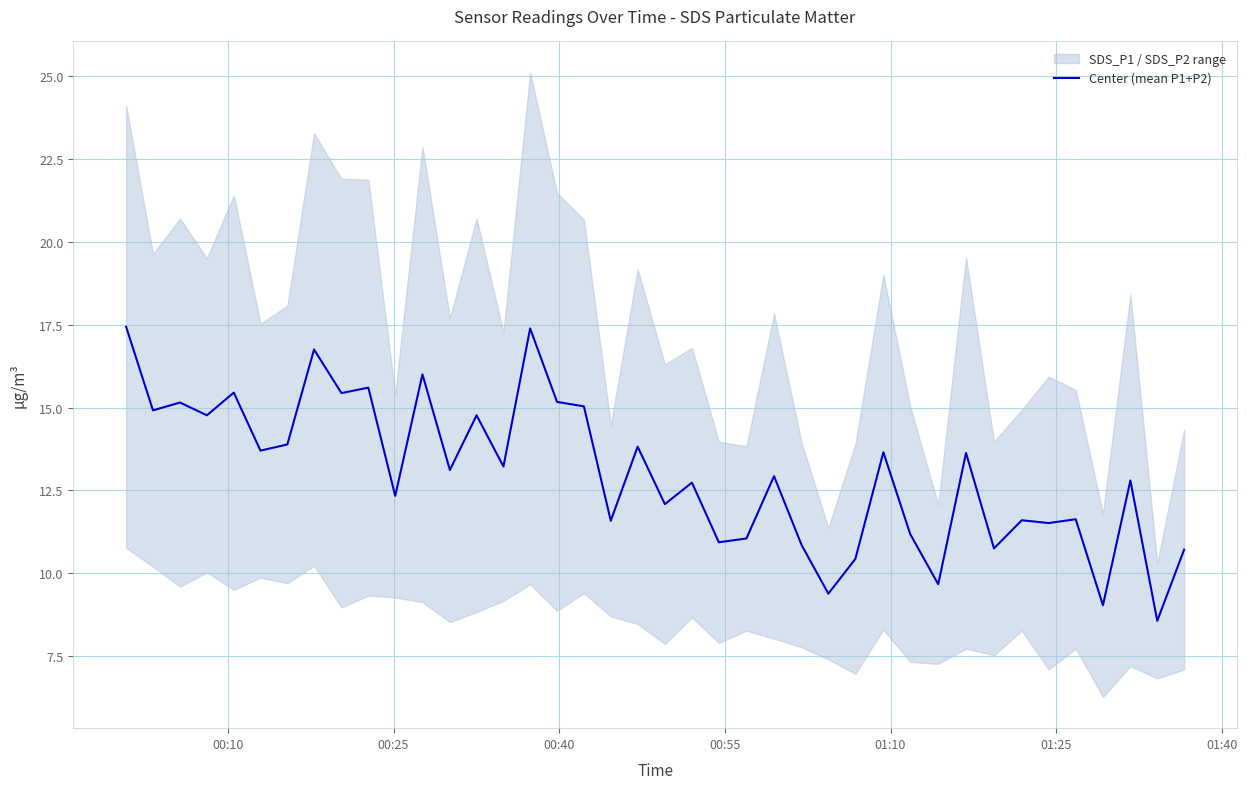

What is the maximum value for Center (mean P1+P2)?

17.4